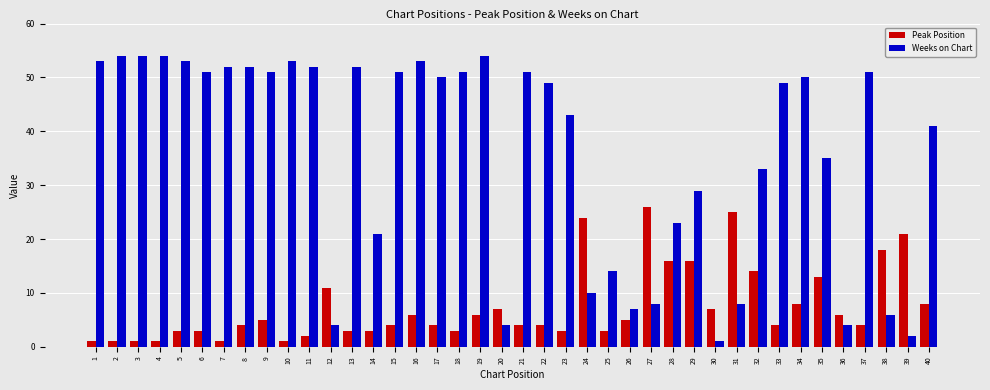

Does the chart contain any negative values?

No